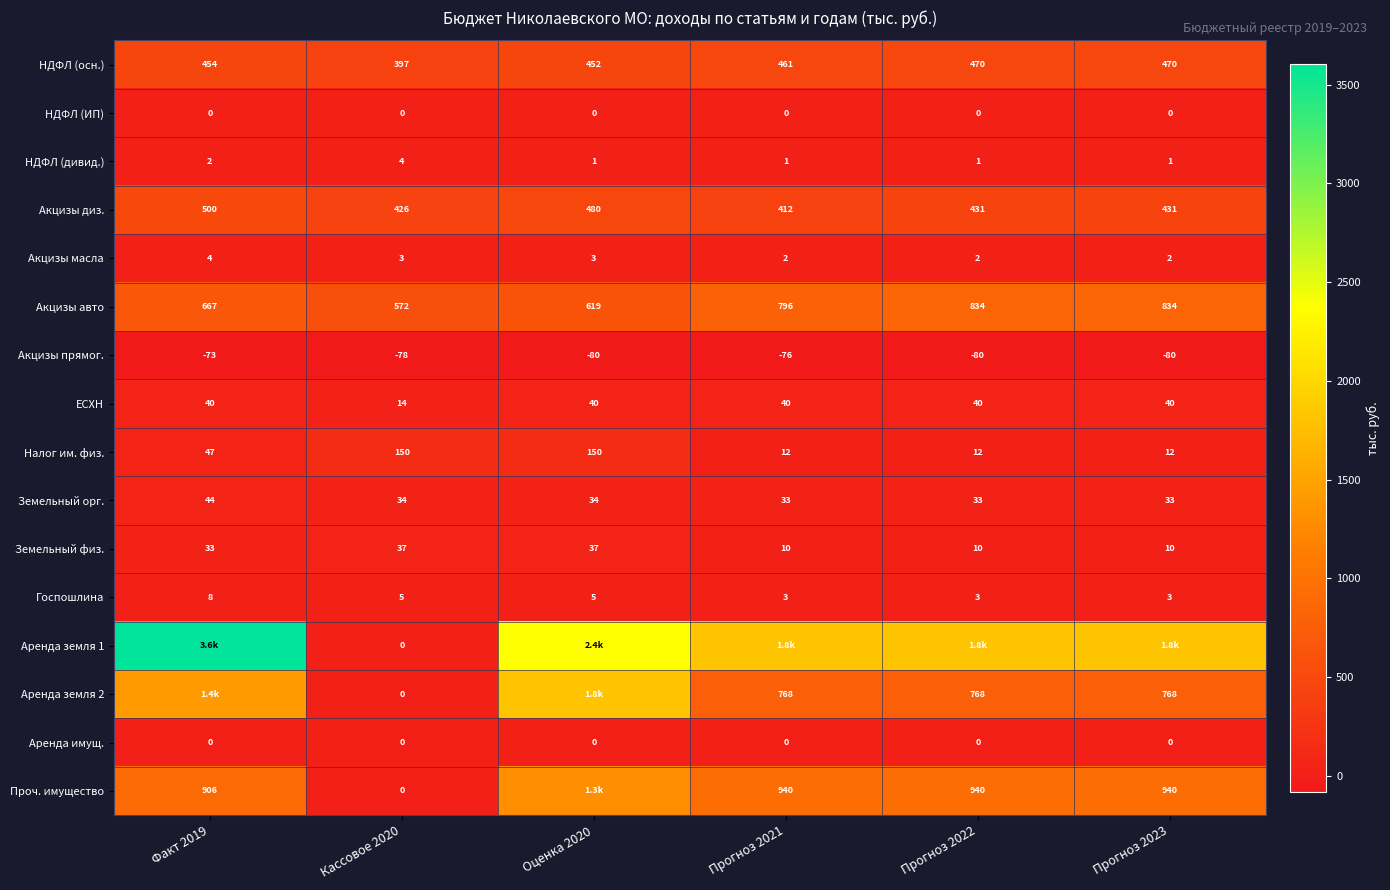

List the labels in order of Акцизы масла value, largest first.

Факт 2019, Кассовое 2020, Оценка 2020, Прогноз 2022, Прогноз 2023, Прогноз 2021